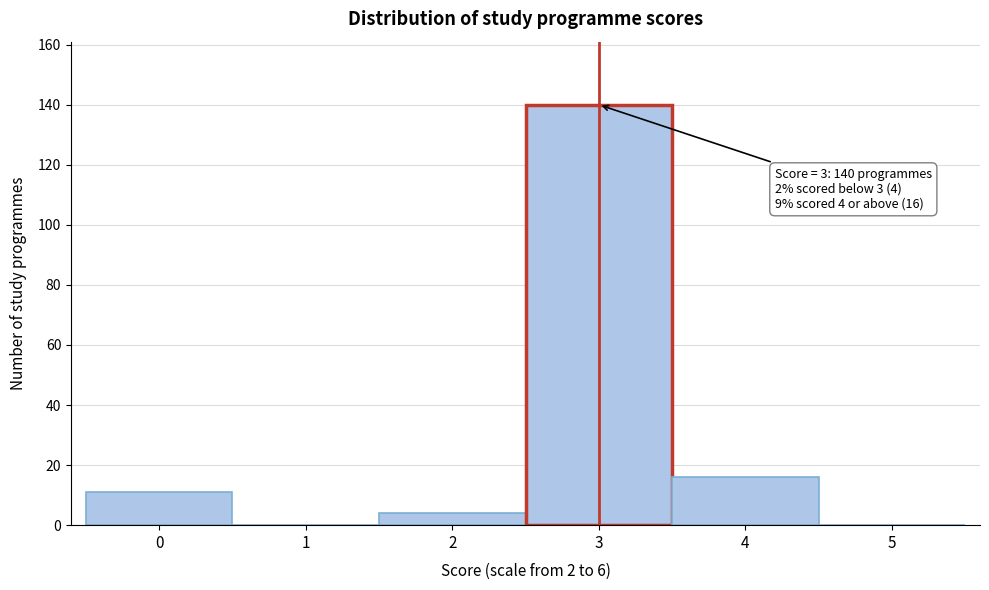

Over which range of the x-axis is the bar tallest?

2.5 to 3.5